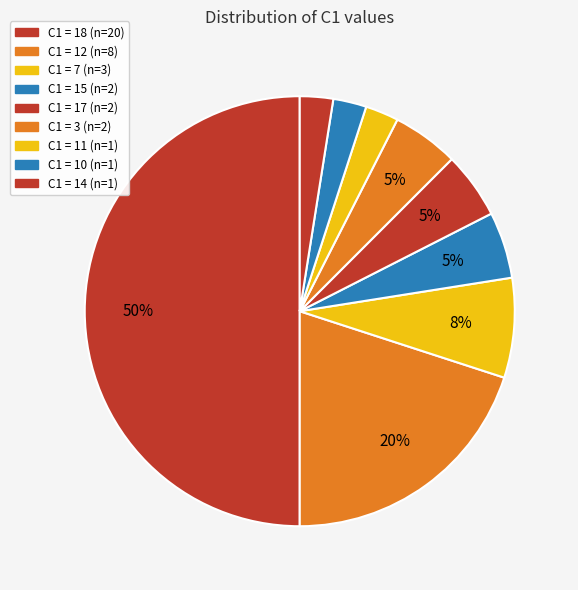

How many segments does this pie chart have?

9